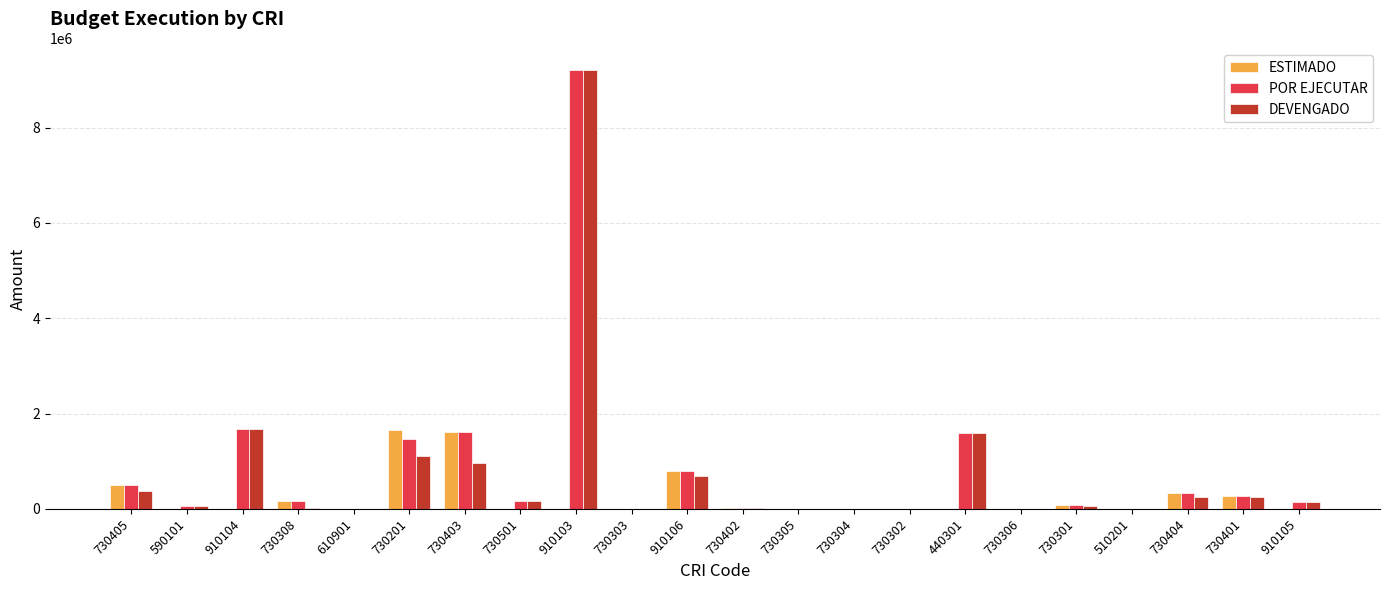

Read the POR EJECUTAR value at 730304.

4314.7